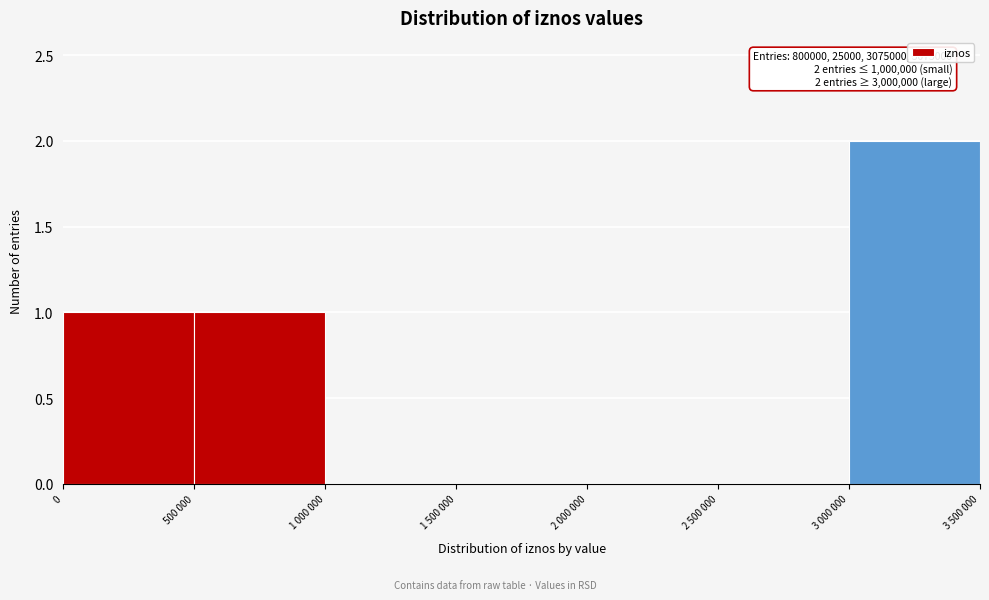

Reading left to right, transcribe all the data shown in this chart.

0=1	500 000=1	1 000 000=0	1 500 000=0	2 000 000=0	2 500 000=0	3 000 000=2